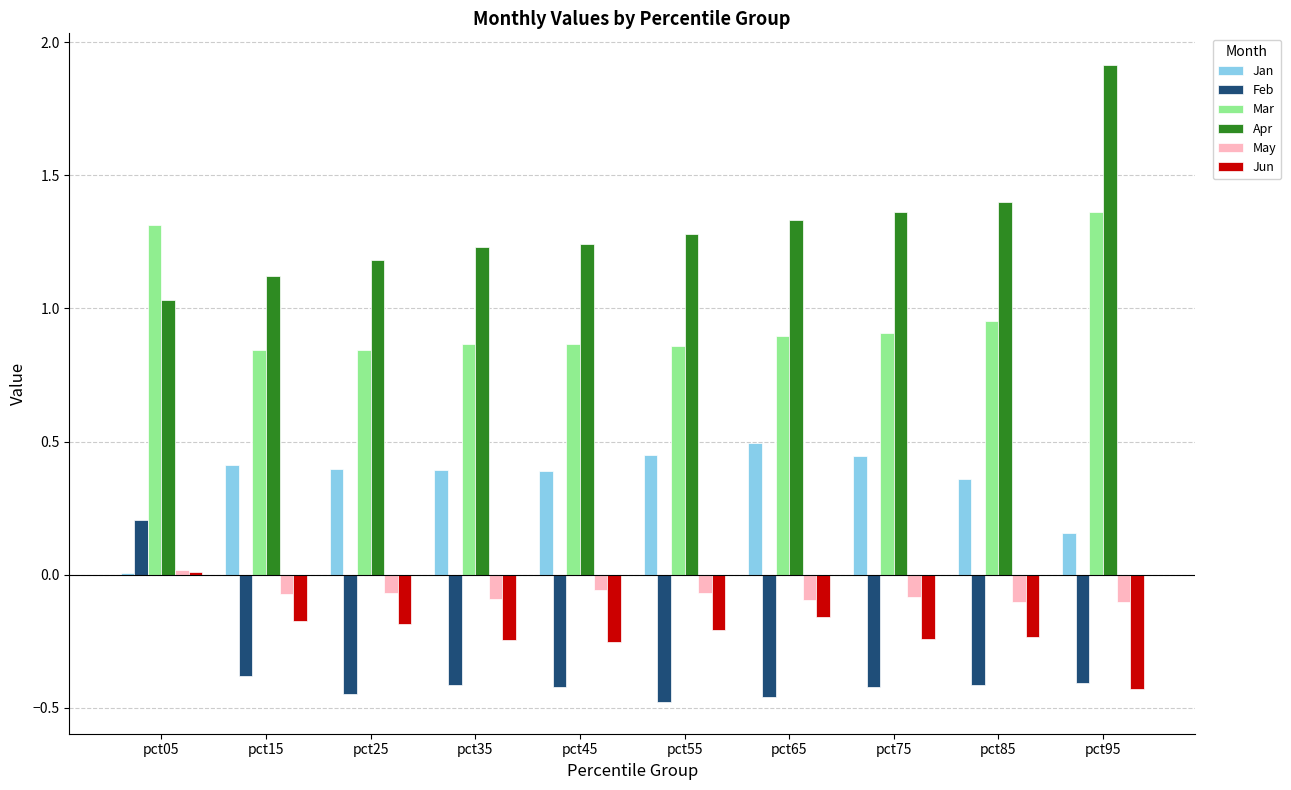

At which label does Feb reach its peak?

pct05